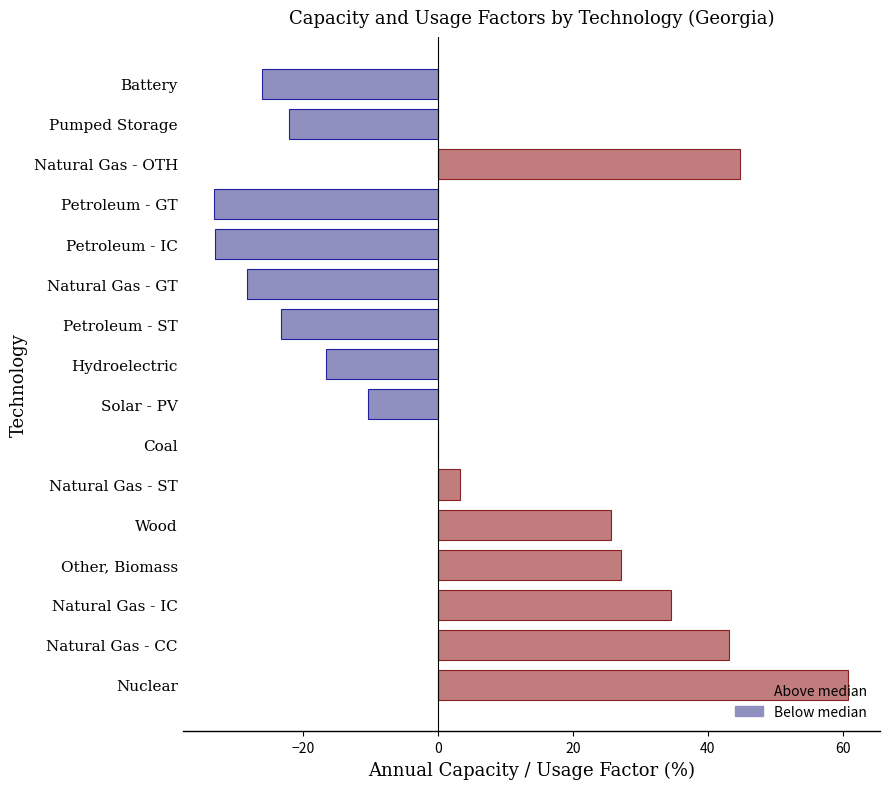

Which label corresponds to the largest value in the chart?

Nuclear